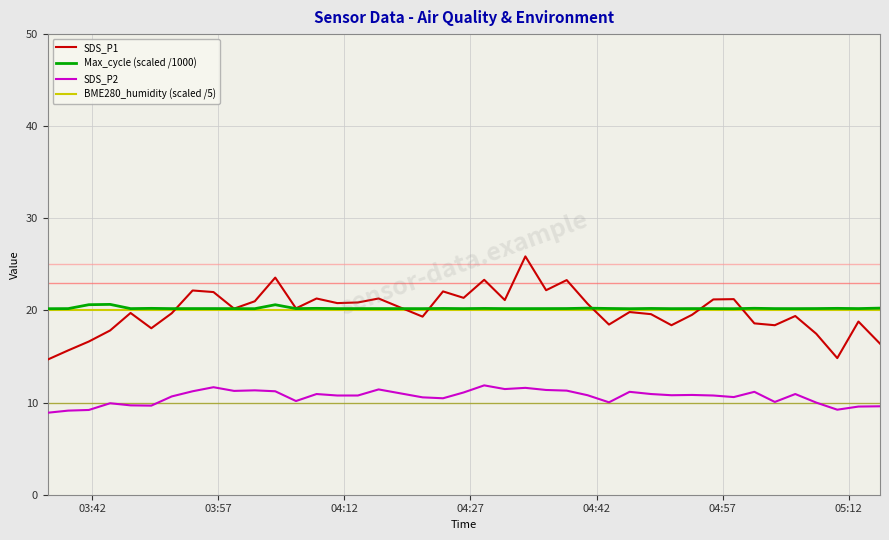

Which series has the largest range (max minus min)?

SDS_P1